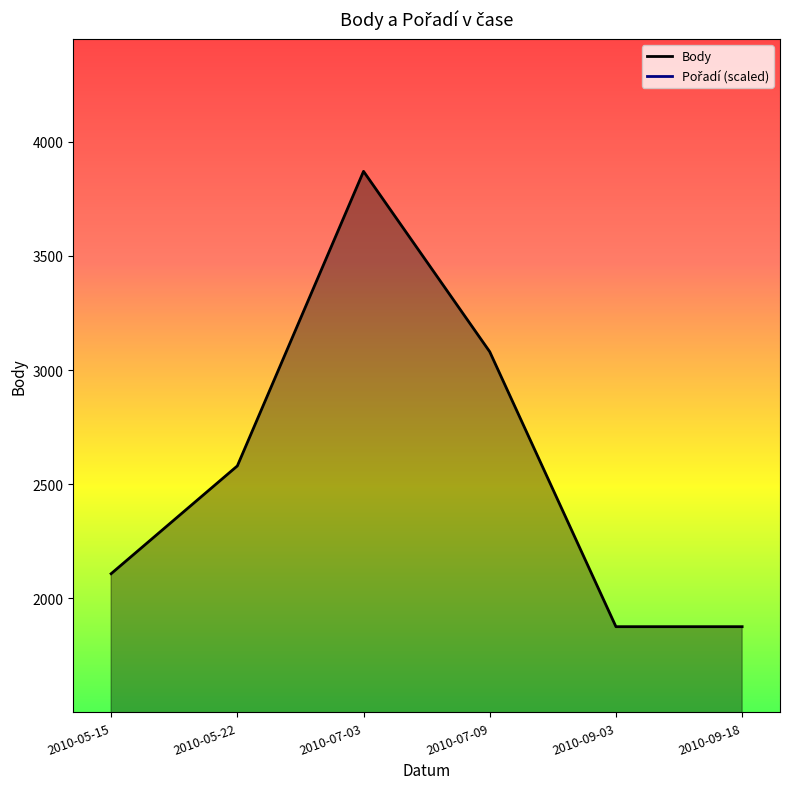

At how many categories does at least one series exceed 1140?

6